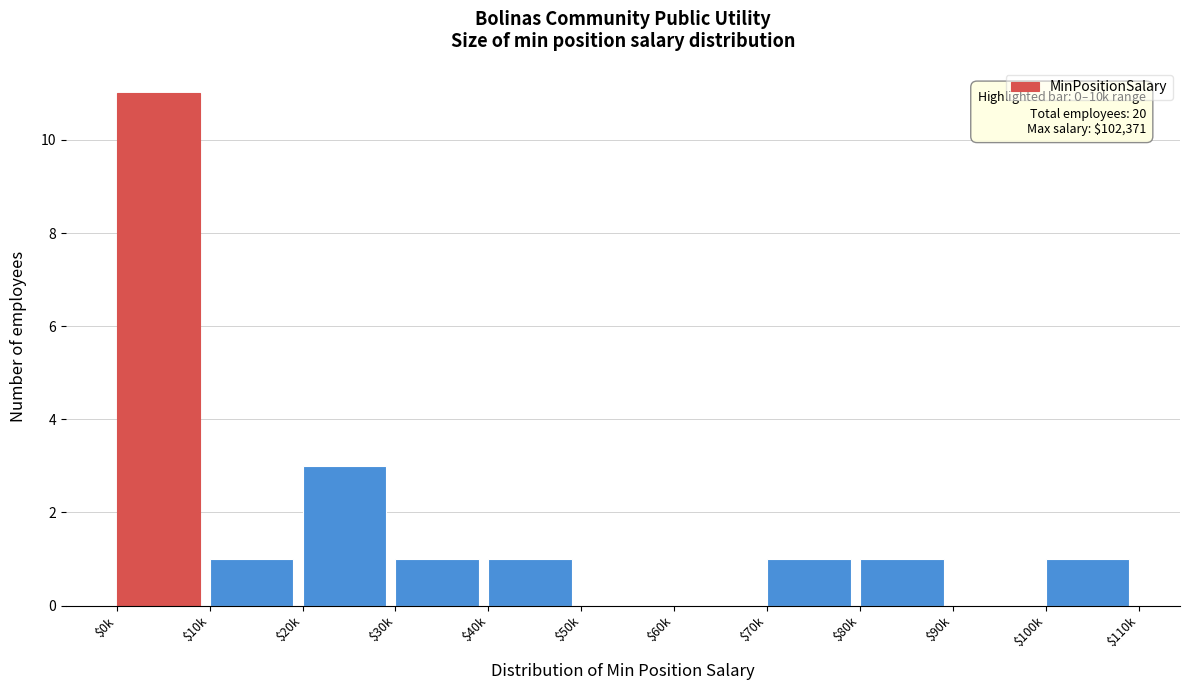

At which label is the value closest to 5?

$20k